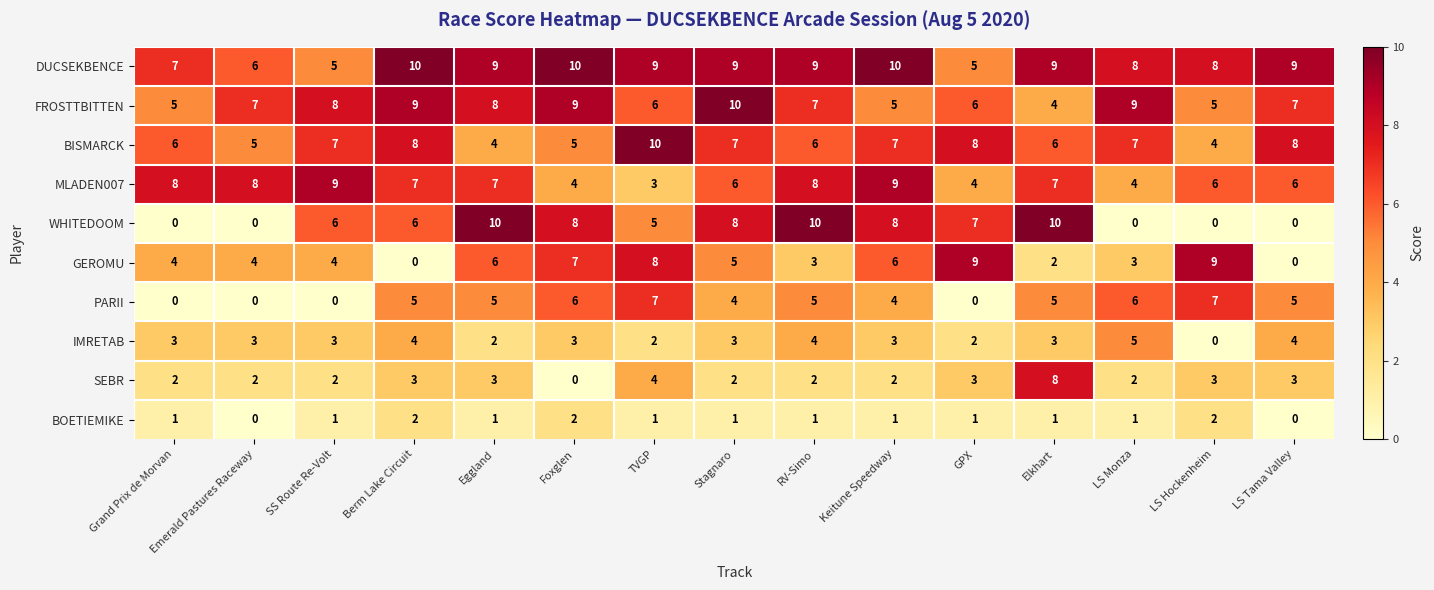

The value of GEROMU at Stagnaro is 7. True or false?

False